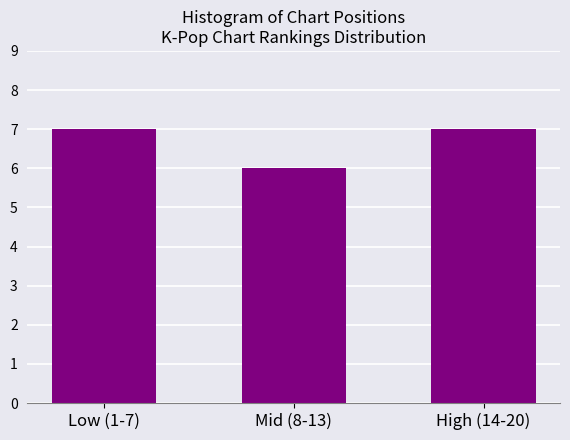

Reading left to right, list all the values displayed in this chart.

7	6	7